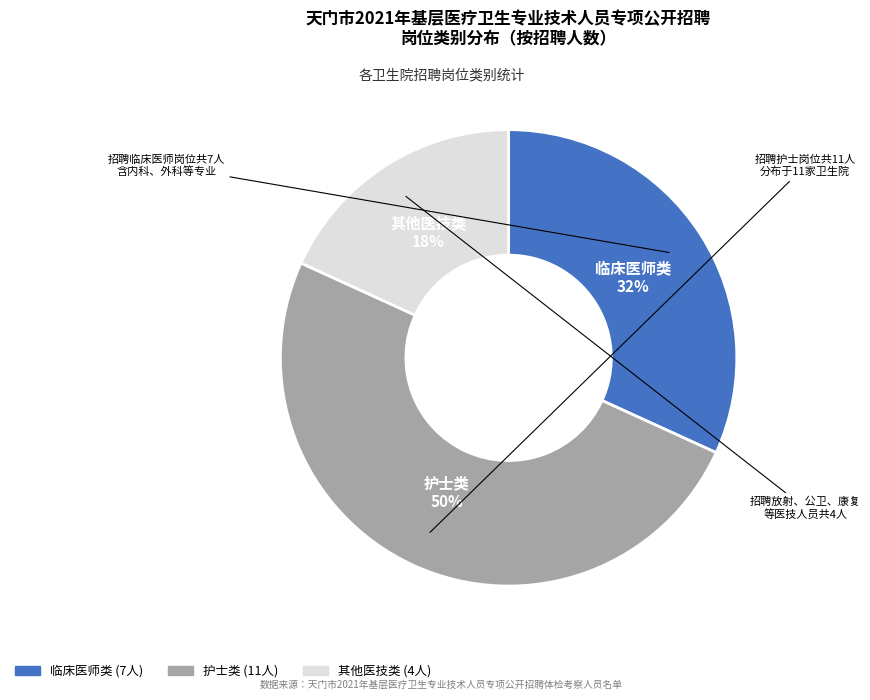

To the nearest percent, what is the difference between the largest and smallest slice percentages?

32%